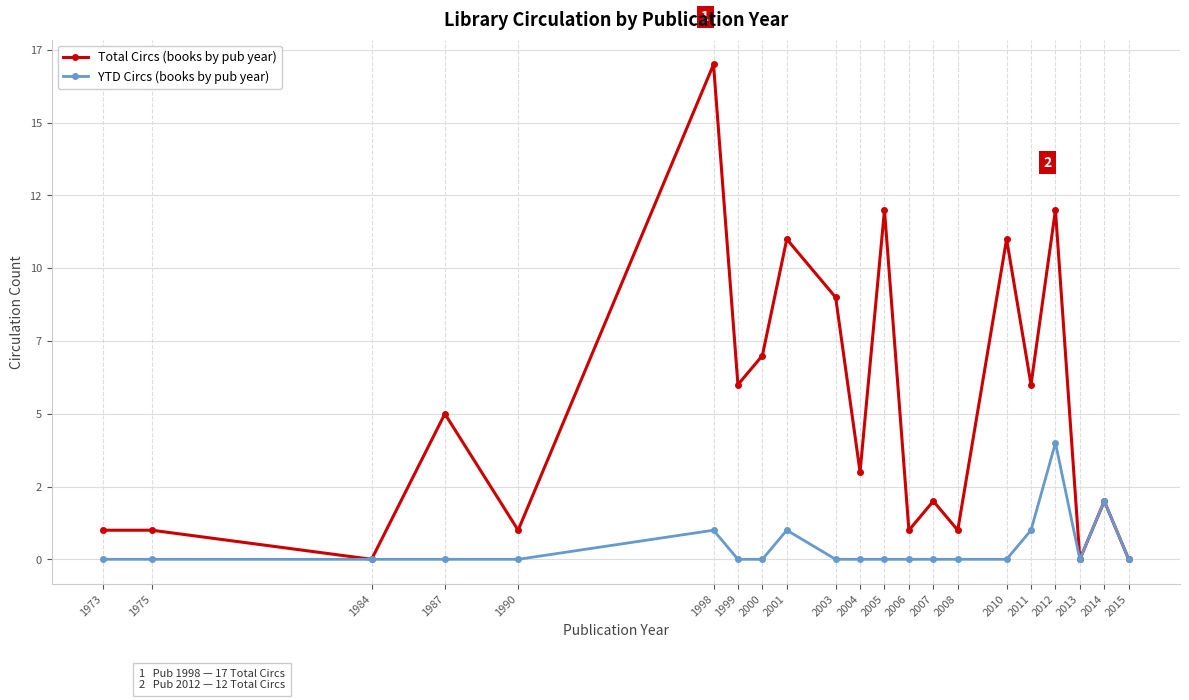

Rank the series by their average value, from lowest to highest.

YTD Circs (books by pub year), Total Circs (books by pub year)